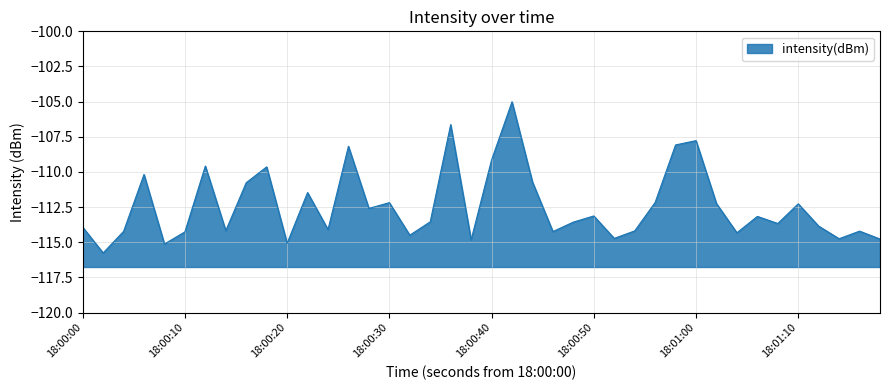

What is the difference between the maximum and minimum values?

10.7